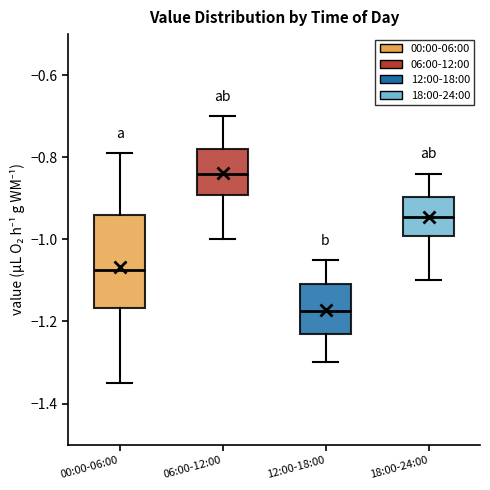

Which box is the tallest, from its lower edge to its upper edge?

00:00-06:00